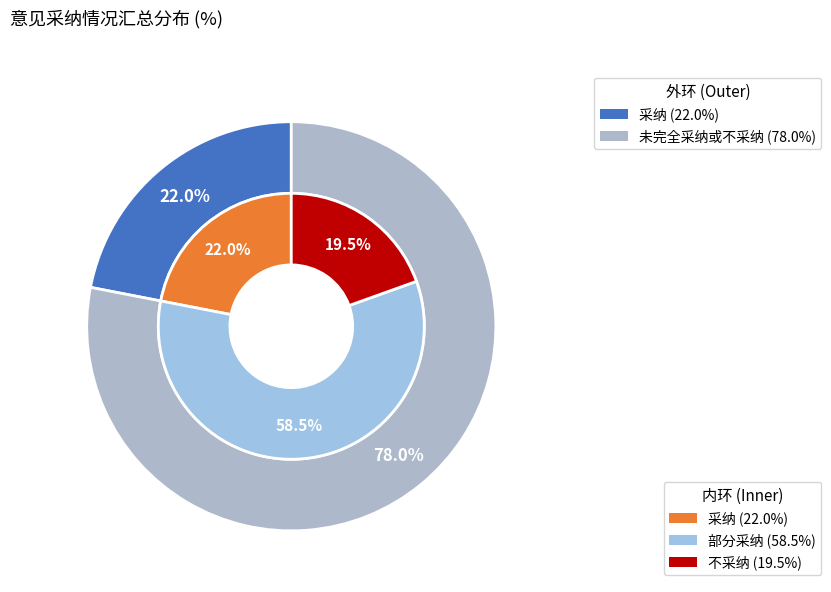

Is there a majority slice in this chart?

Yes